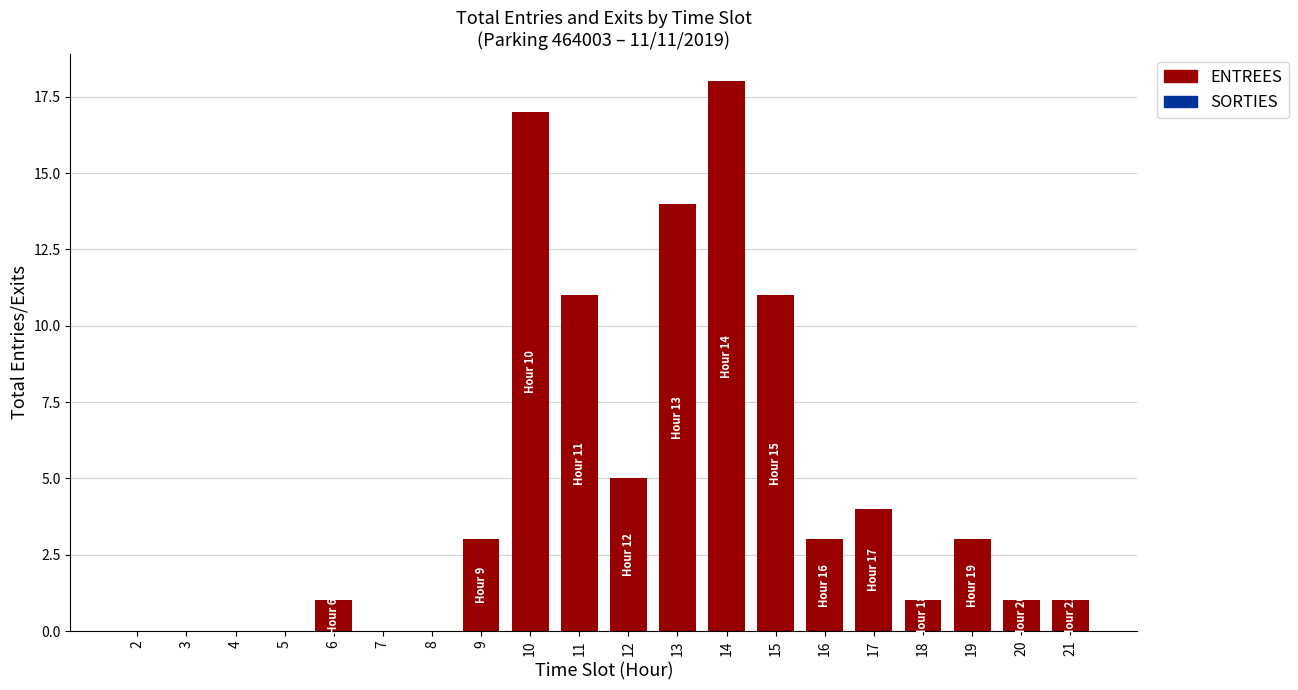

What is the ratio of the value at 19 to the value at 20?

3.0